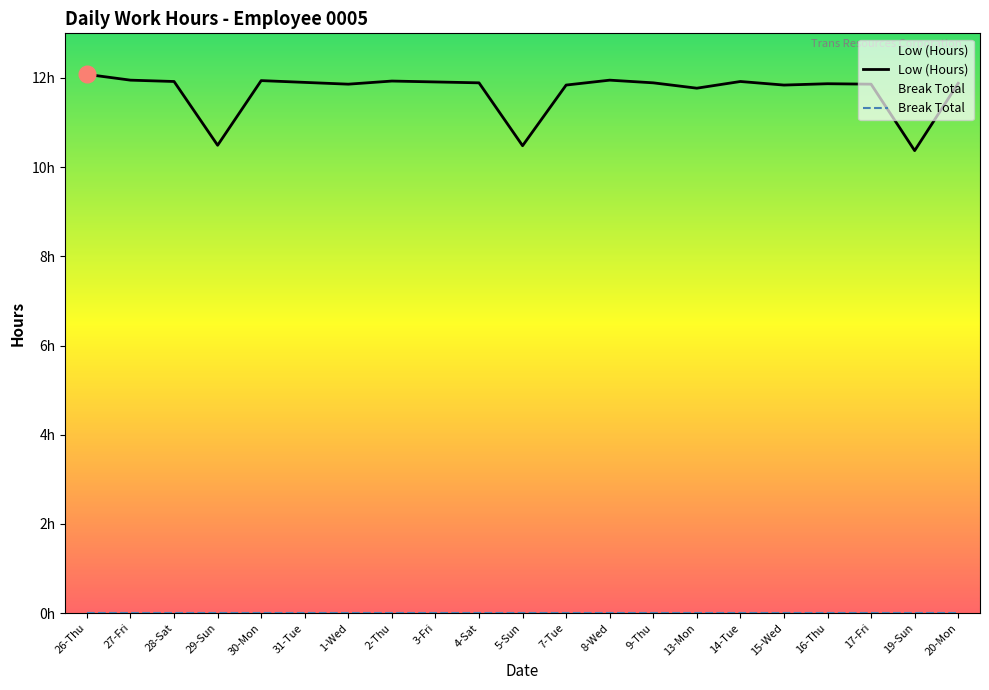

How many values are below 11?

3